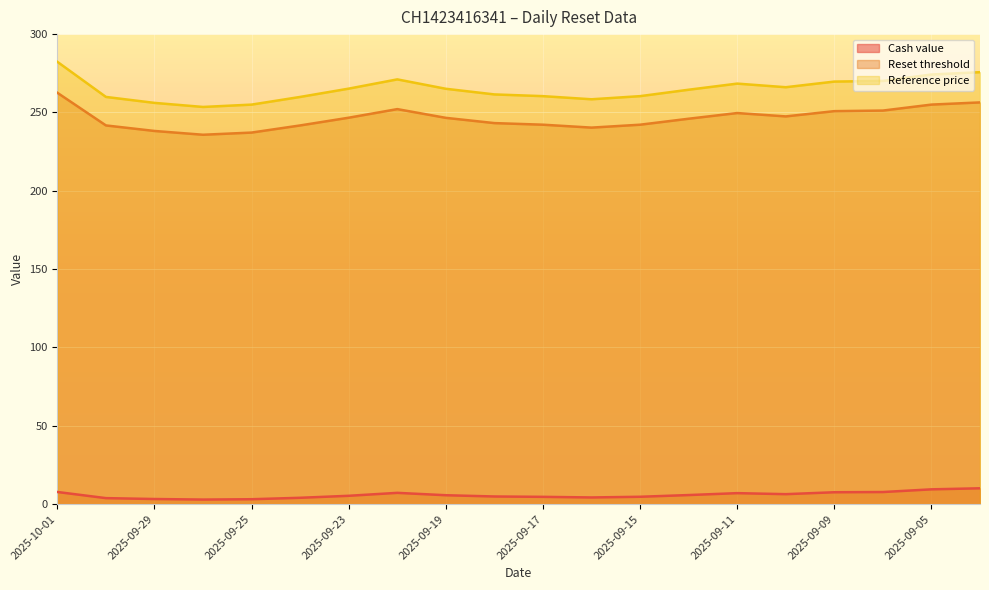

True or false: Reference price has a value of 323.9 at 2025-09-10.

False